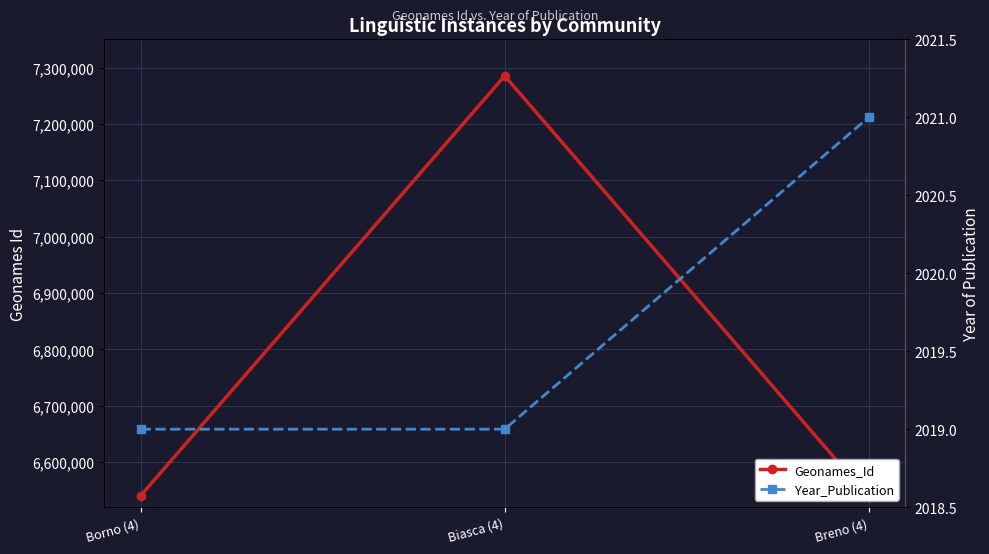

How many lines are shown in the chart?

2